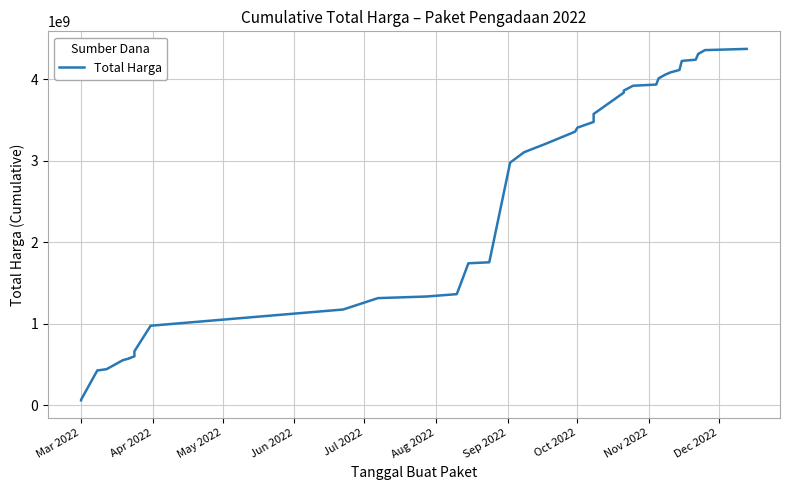

Count the number of data series in this chart.

1